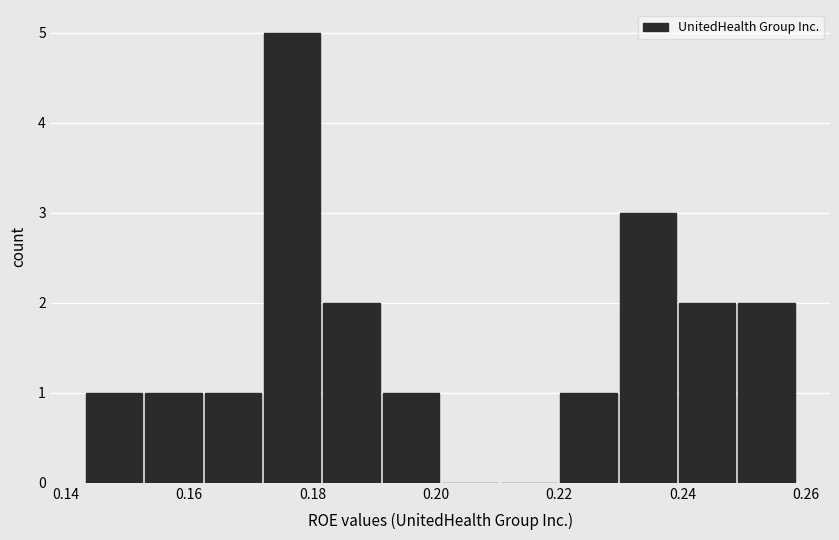

Reading left to right, list every bar in this chart as the range it spans on the x-axis followed by its height. Neither the bar edges nor the heights are printed on the chart, so give them approximately, as read against the axes.

0.144 to 0.152: 1
0.152 to 0.162: 1
0.162 to 0.172: 1
0.172 to 0.182: 5
0.182 to 0.192: 2
0.192 to 0.202: 1
0.202 to 0.210: 0
0.210 to 0.220: 0
0.220 to 0.230: 1
0.230 to 0.240: 3
0.240 to 0.250: 2
0.250 to 0.258: 2